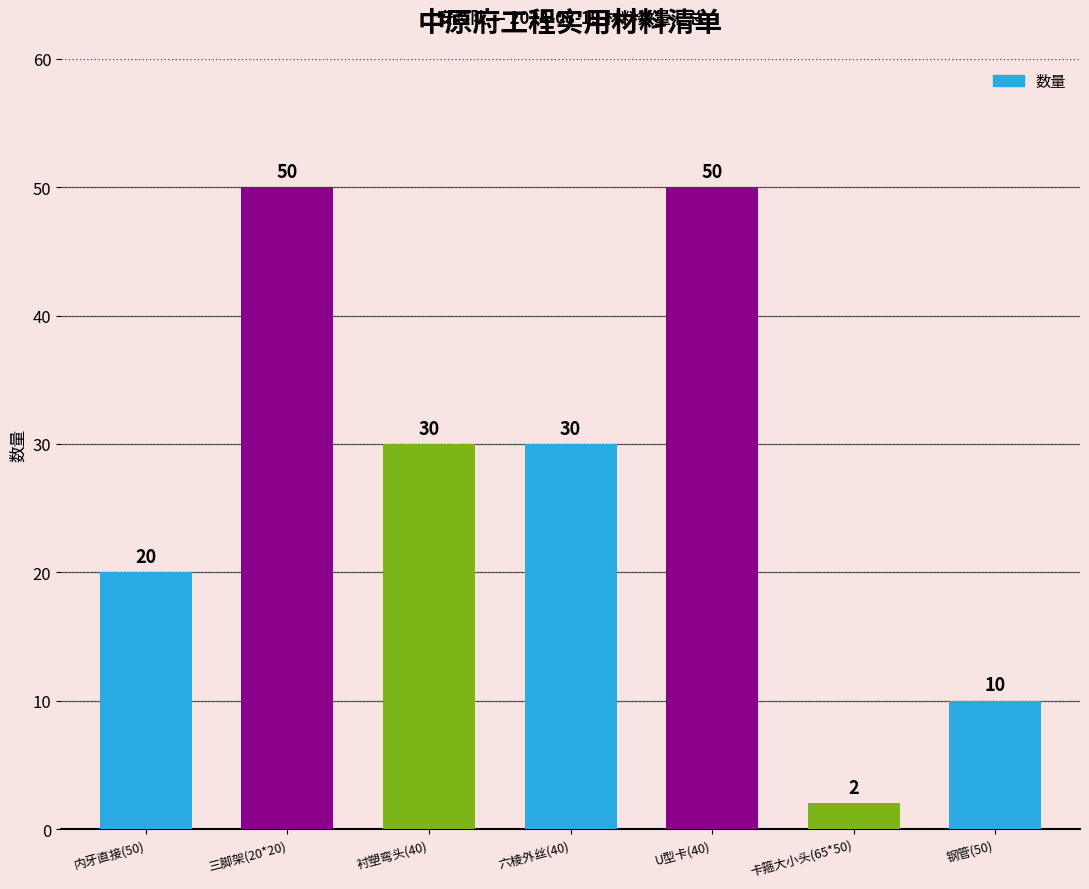

What is the difference between the second highest and minimum values?

48